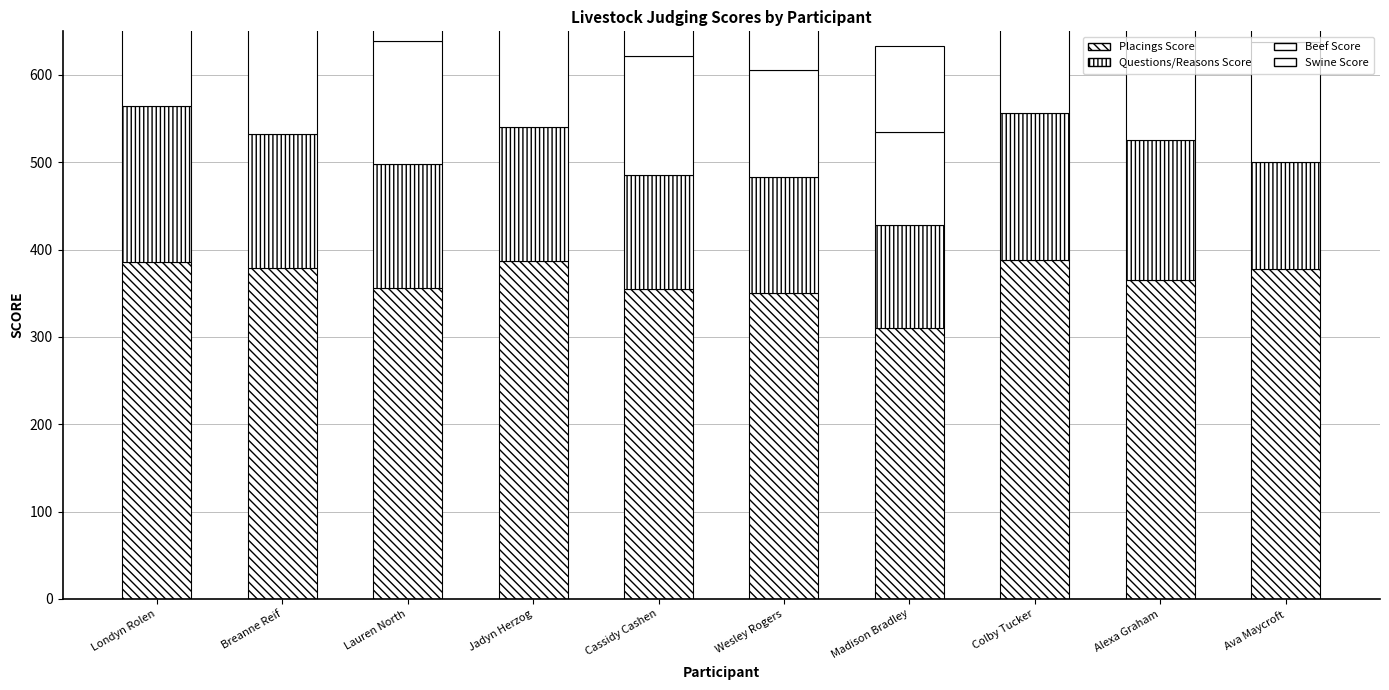

List the labels in order of Swine Score value, smallest first.

Colby Tucker, Alexa Graham, Ava Maycroft, Jadyn Herzog, Cassidy Cashen, Wesley Rogers, Madison Bradley, Londyn Rolen, Breanne Reif, Lauren North